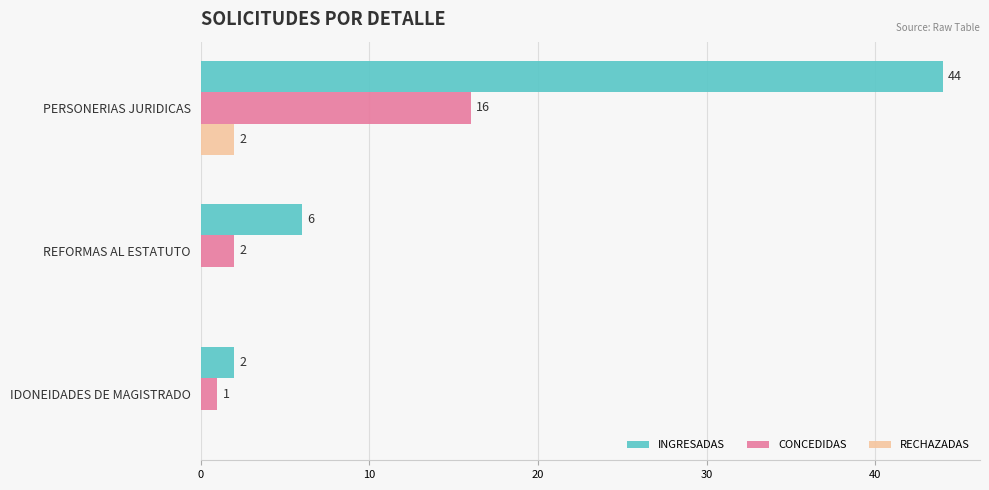

Between REFORMAS AL ESTATUTO and IDONEIDADES DE MAGISTRADO, which series saw the biggest shift?

INGRESADAS